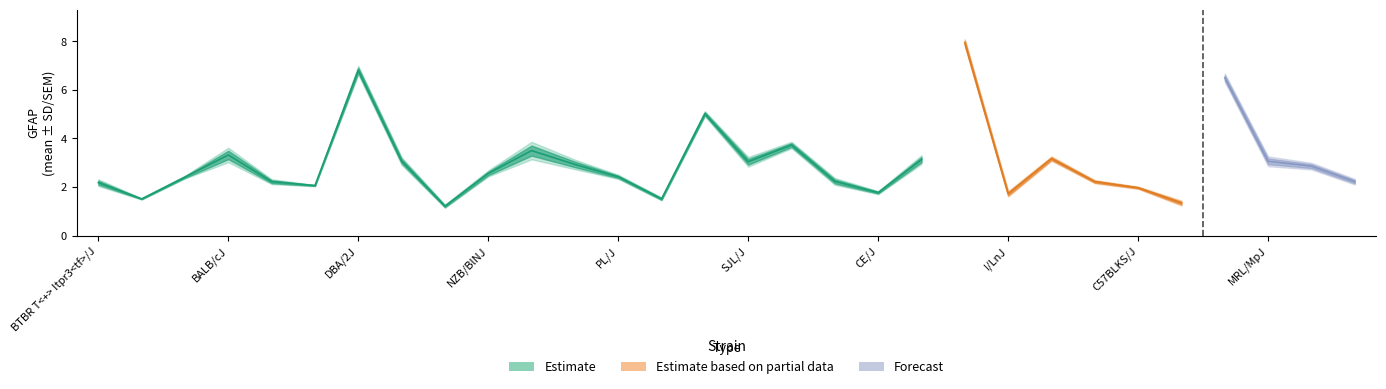

Reading left to right, transcribe all the data shown in this chart.

mean: 2.2	1.5	2.4	3.3	2.2	2.1	6.8	3.1	1.2	2.6	3.5	2.9	2.4	1.5	5.0	3.0	3.7	2.2	1.8	3.1	7.9	1.7	3.2	2.2	2.0	1.3	6.5	3.1	2.9	2.2
sd: 0.1	0.0	0.1	0.3	0.1	0.0	0.2	0.2	0.1	0.1	0.4	0.2	0.1	0.1	0.1	0.2	0.1	0.1	0.1	0.2	0.2	0.1	0.1	0.1	0.0	0.1	0.2	0.2	0.1	0.1
sem: 0.1	0.0	0.0	0.2	0.1	0.0	0.1	0.1	0.0	0.1	0.2	0.1	0.0	0.0	0.1	0.1	0.1	0.1	0.0	0.1	0.1	0.1	0.1	0.0	0.0	0.1	0.1	0.1	0.1	0.1